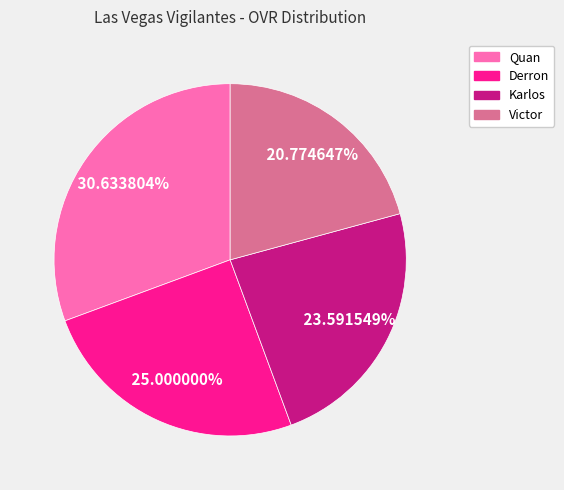

Does any single category account for the majority?

No